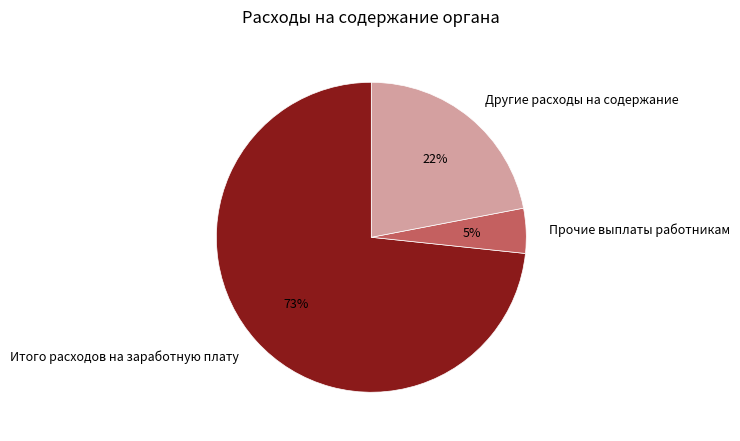

Is it true that Итого расходов на заработную плату is 73% of the pie?

True